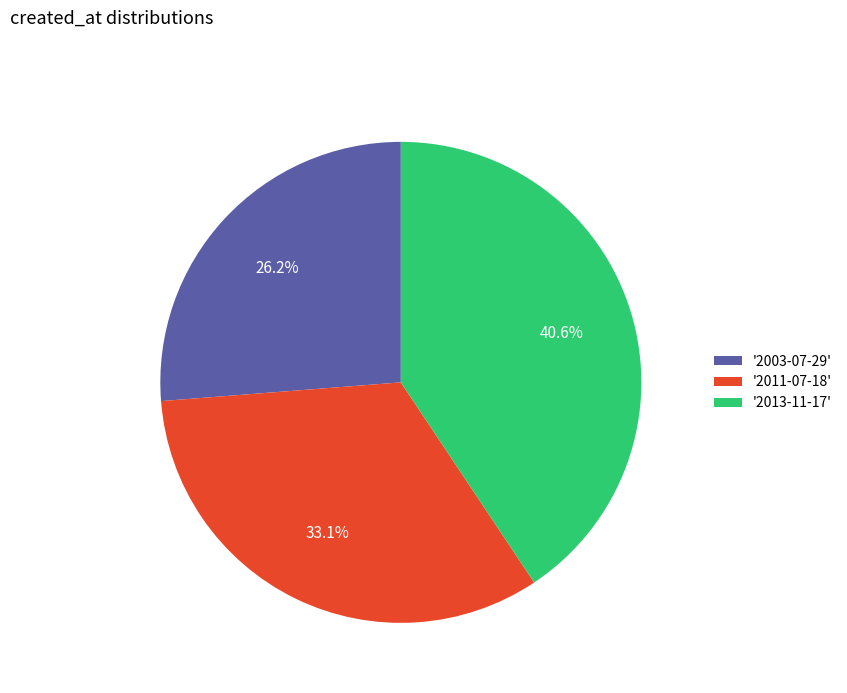

What percentage is NOT represented by '2013-11-17'?

59.4%